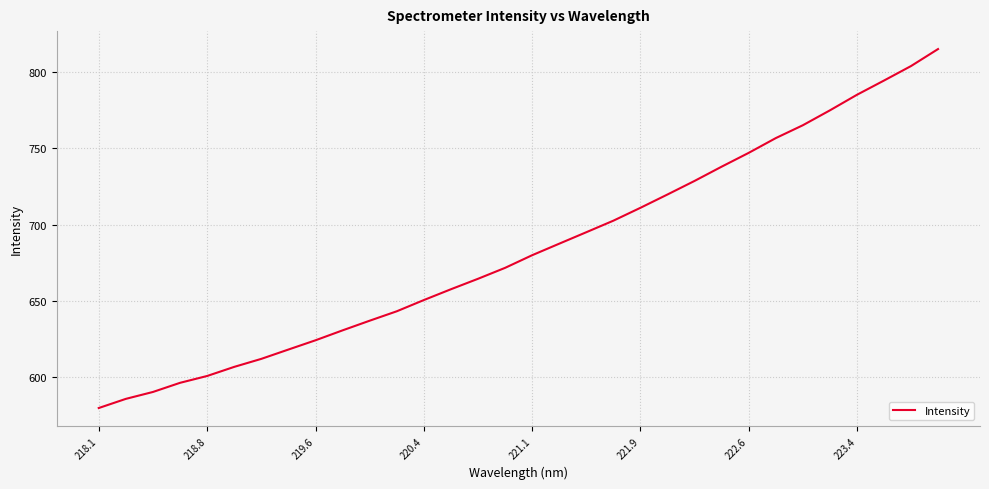

Is this an area chart (filled region under the line)?

No